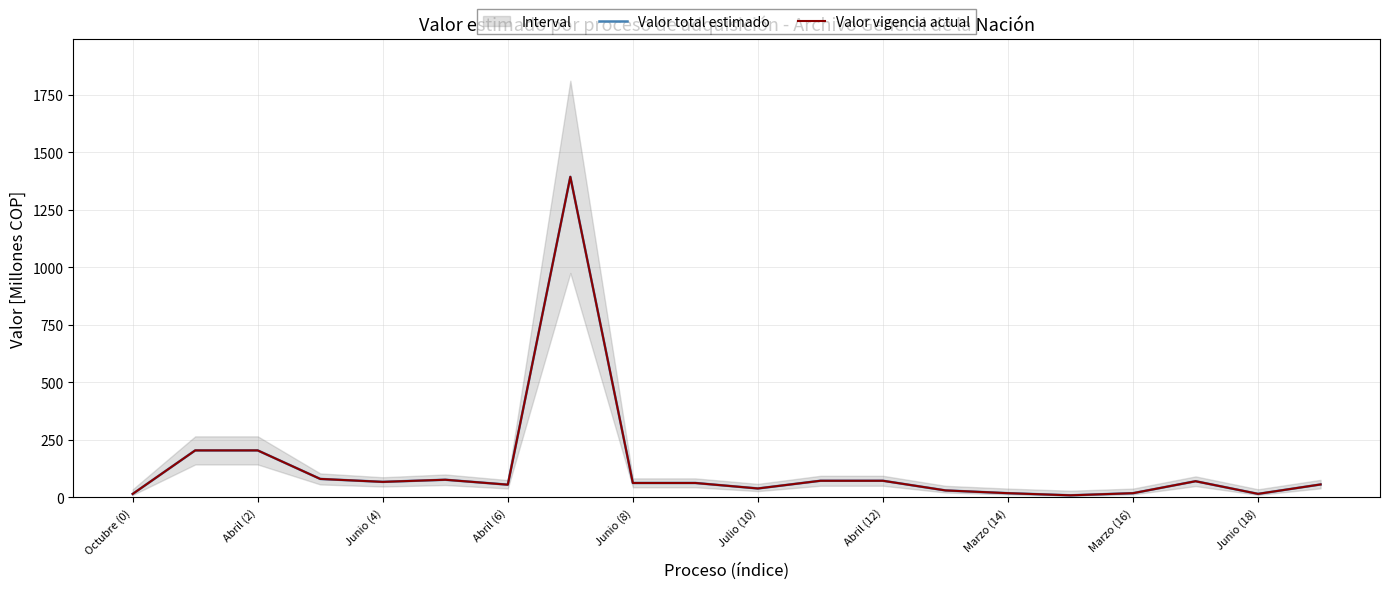

What is the label of the 3rd point from the right?

17